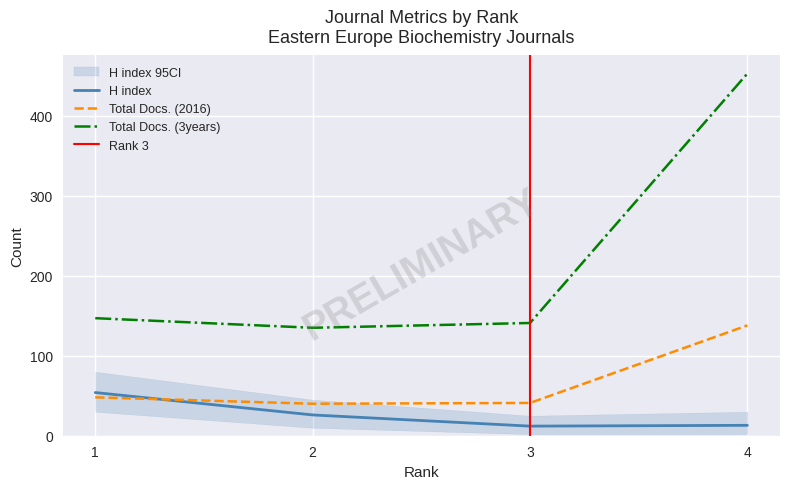

Where is H index nearest to the value 33?

2